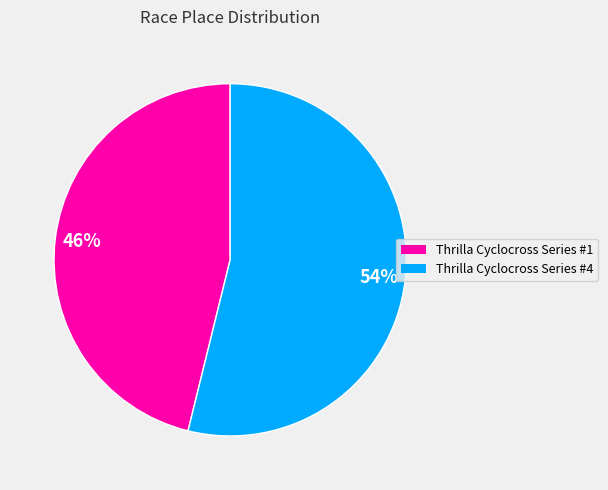

To the nearest percent, what is the average slice percentage?

50%